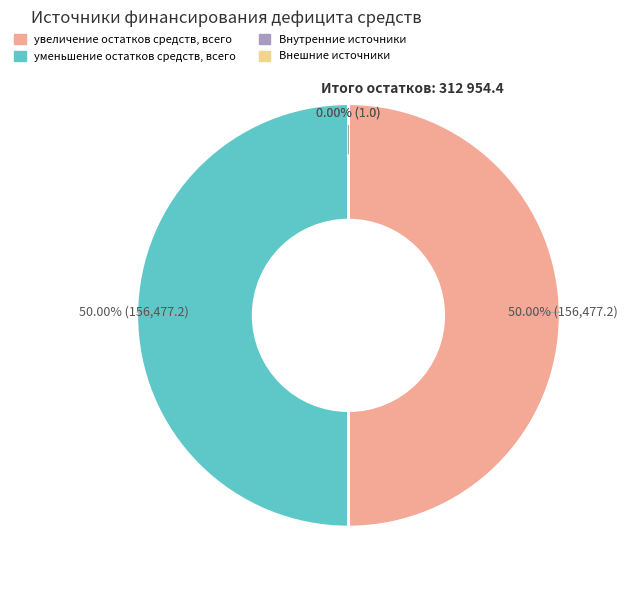

Approximately how many times larger is the value at увеличение остатков средств, всего compared to уменьшение остатков средств, всего?

1.0